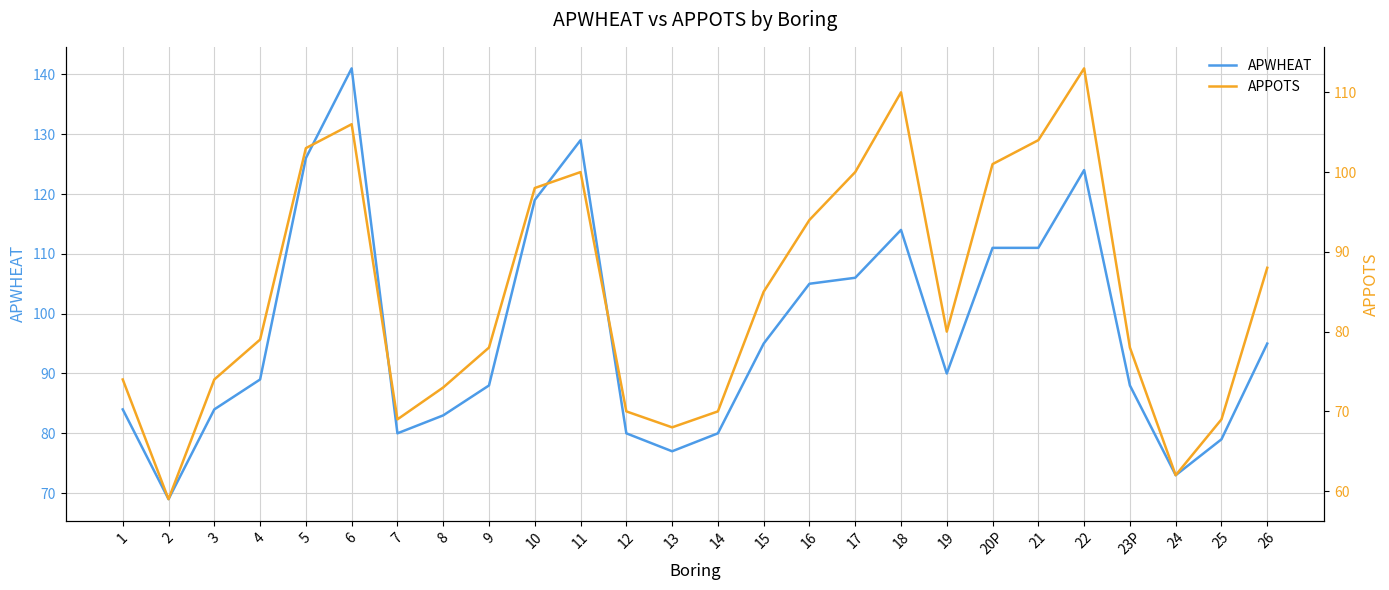

Where does the APPOTS series first go above 80?

5